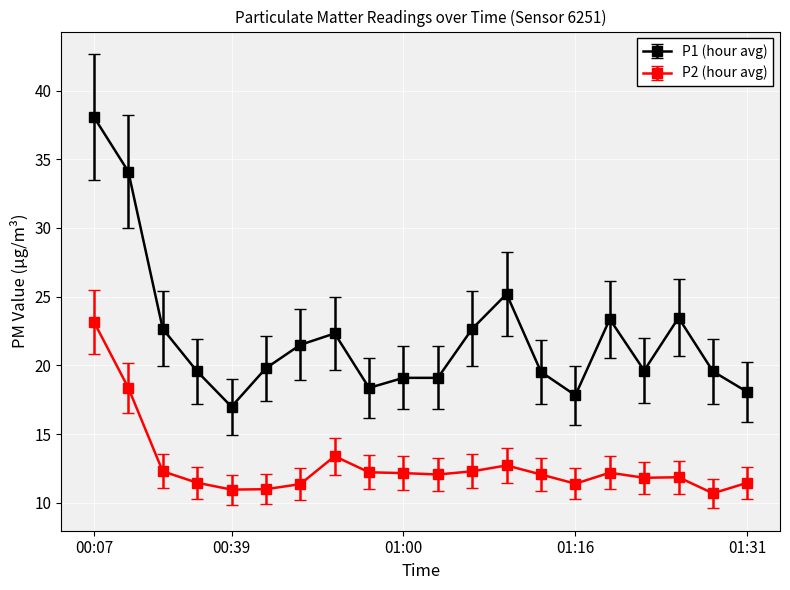

Count the number of data series in this chart.

2